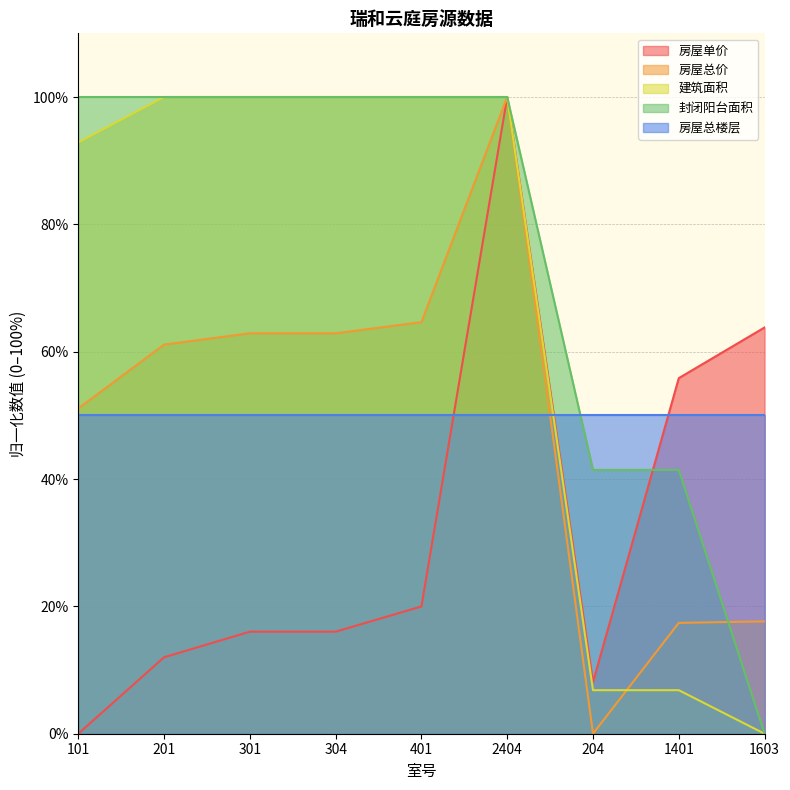

Read the 房屋单价 value at 1603.

63.8